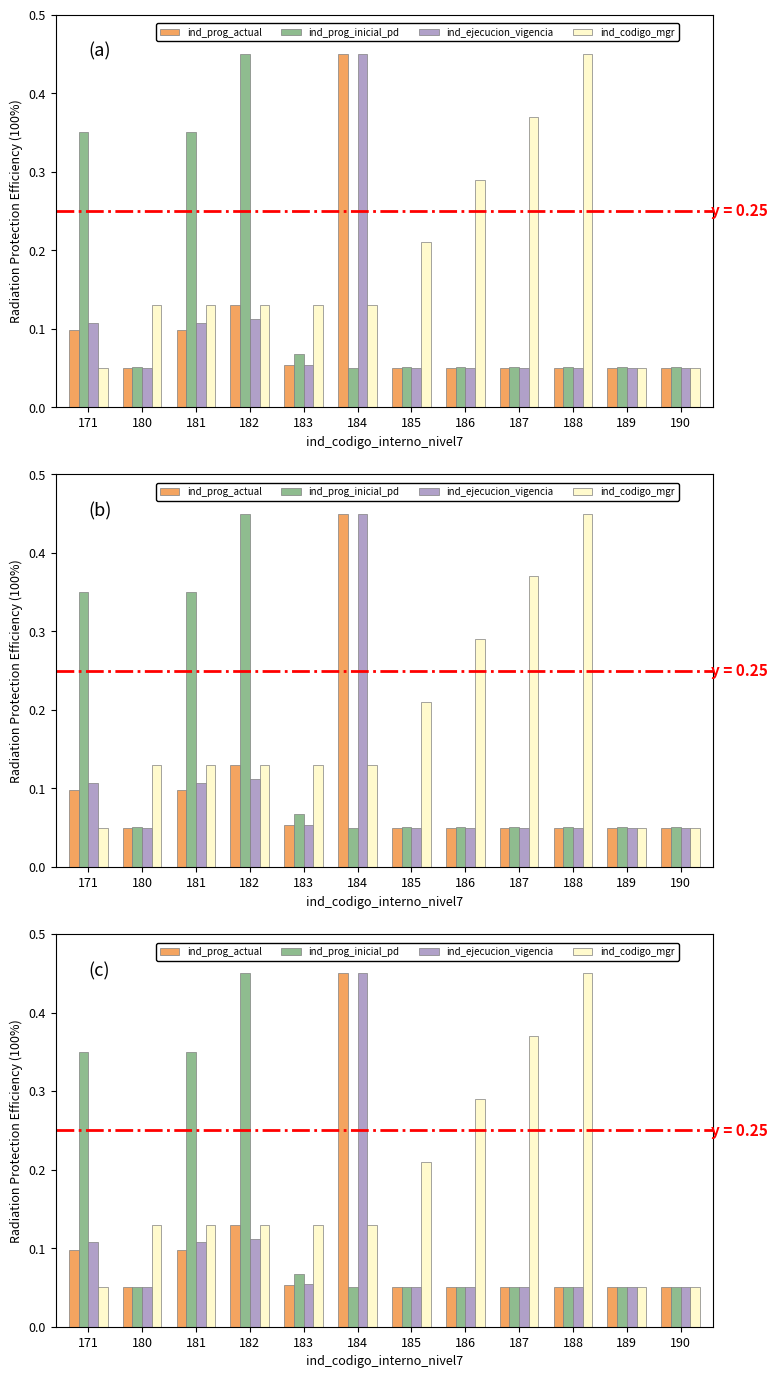

Reading left to right, list all the values displayed in this chart.

ind_prog_actual: 0.1	0.1	0.1	0.1	0.1	0.5	0.1	0.1	0.1	0.1	0.1	0.1
ind_prog_inicial_pd: 0.3	0.1	0.3	0.5	0.1	0.1	0.1	0.1	0.1	0.1	0.1	0.1
ind_ejecucion_vigencia: 0.1	0.1	0.1	0.1	0.1	0.5	0.1	0.1	0.1	0.1	0.1	0.1
ind_codigo_mgr: 0.1	0.1	0.1	0.1	0.1	0.1	0.2	0.3	0.4	0.5	0.1	0.1